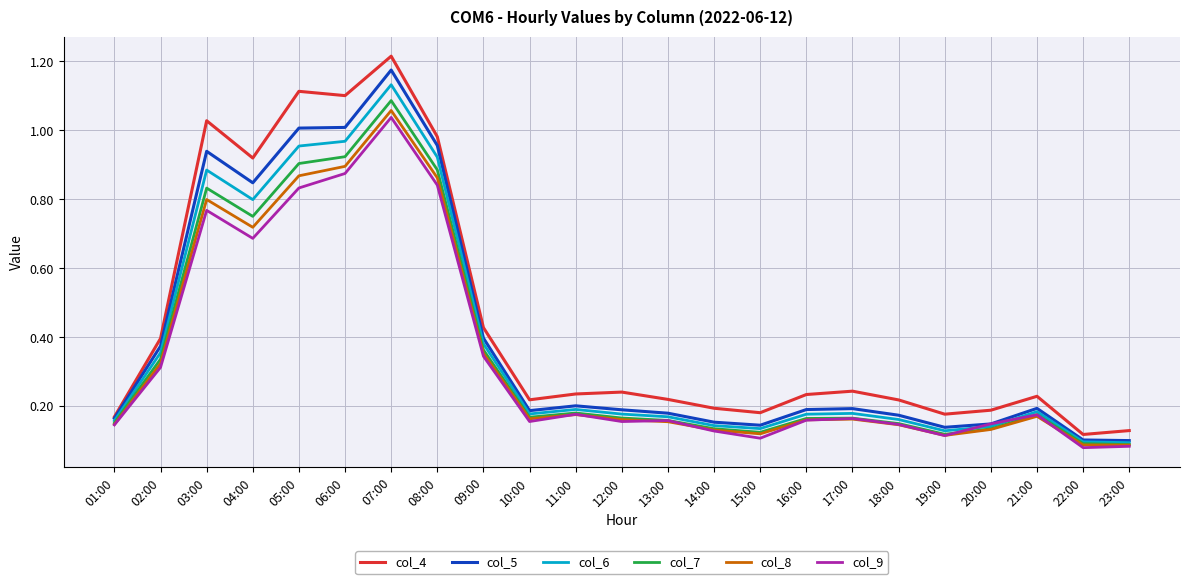

At how many categories does at least one series exceed 1?

4